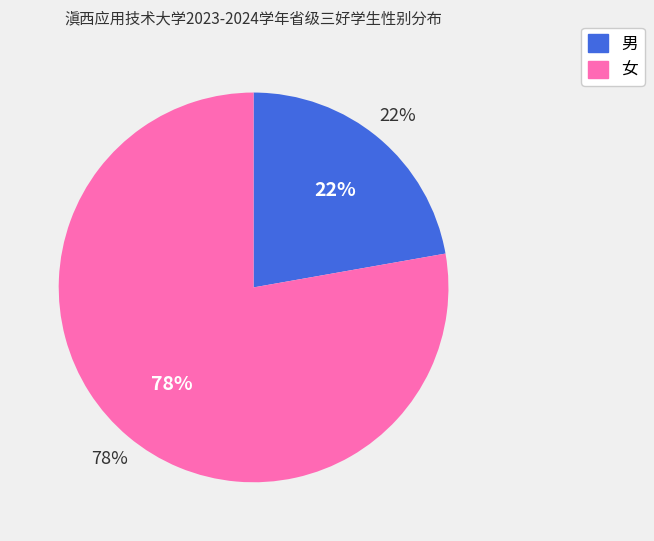

The 男 slice represents 9% of the pie. True or false?

False